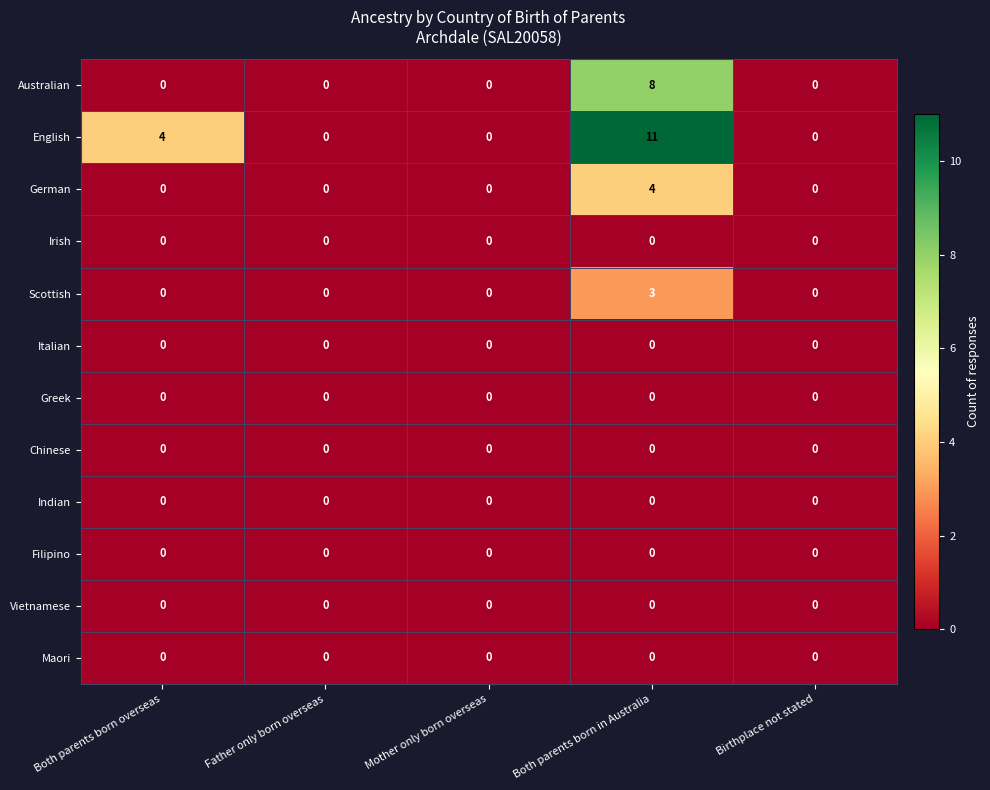

Which series has the widest spread of values?

English